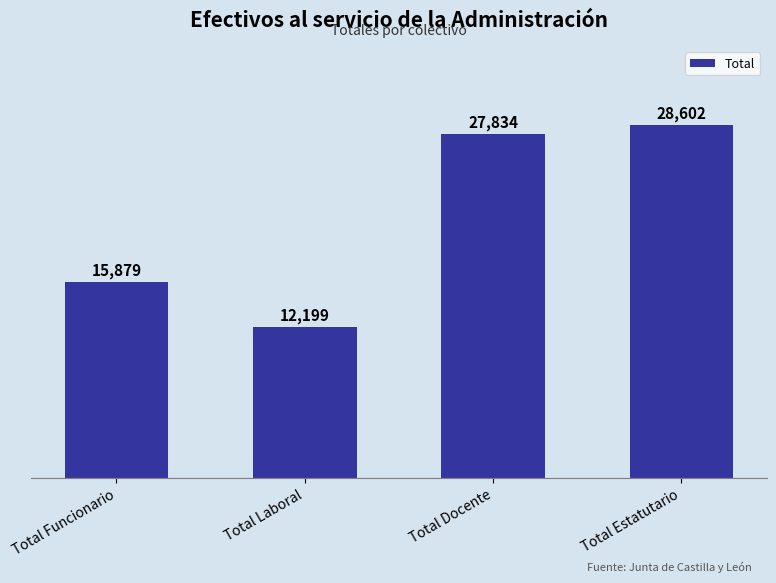

Reading right to left, extract all data points from this chart.

Total Estatutario=28602	Total Docente=27834	Total Laboral=12199	Total Funcionario=15879